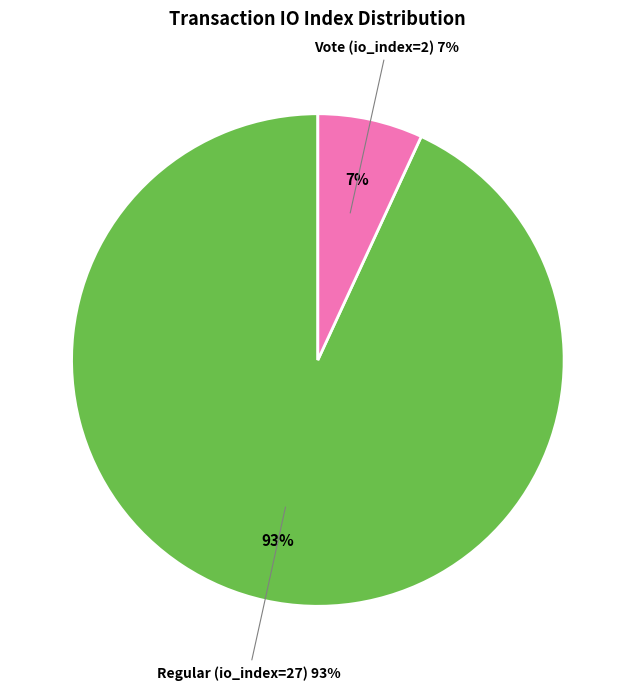

Approximately how many times larger is the value at Vote (io_index=2) compared to Regular (io_index=27)?

0.1